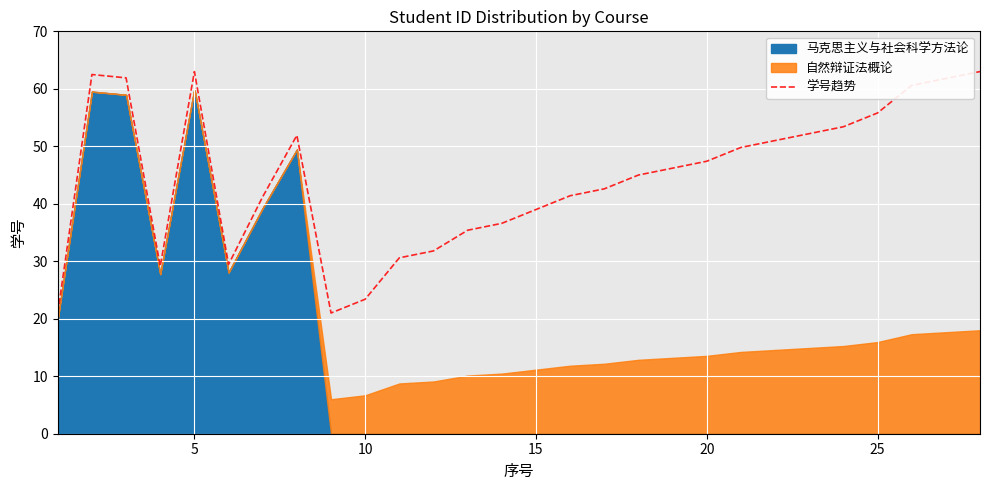

Is it true that 学号趋势 equals 63.0 at 5?

True